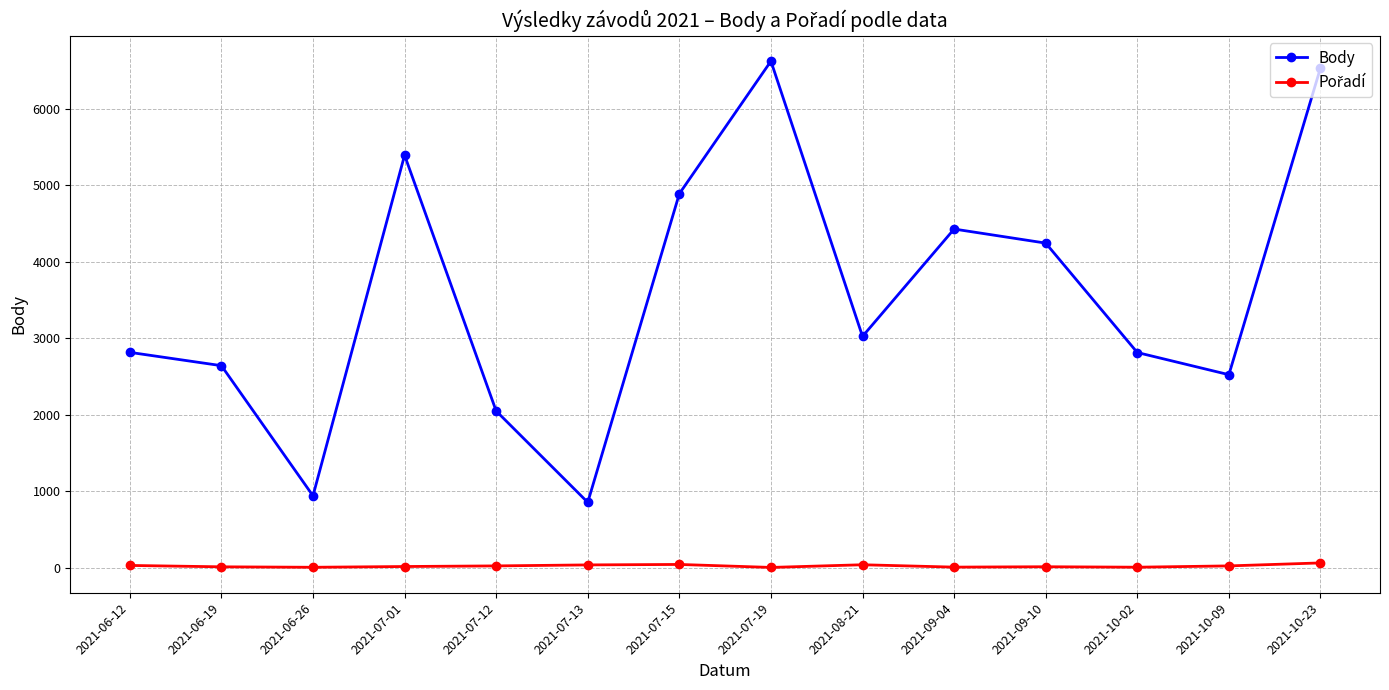

Which series changed the most between 2021-07-01 and 2021-07-12?

Body